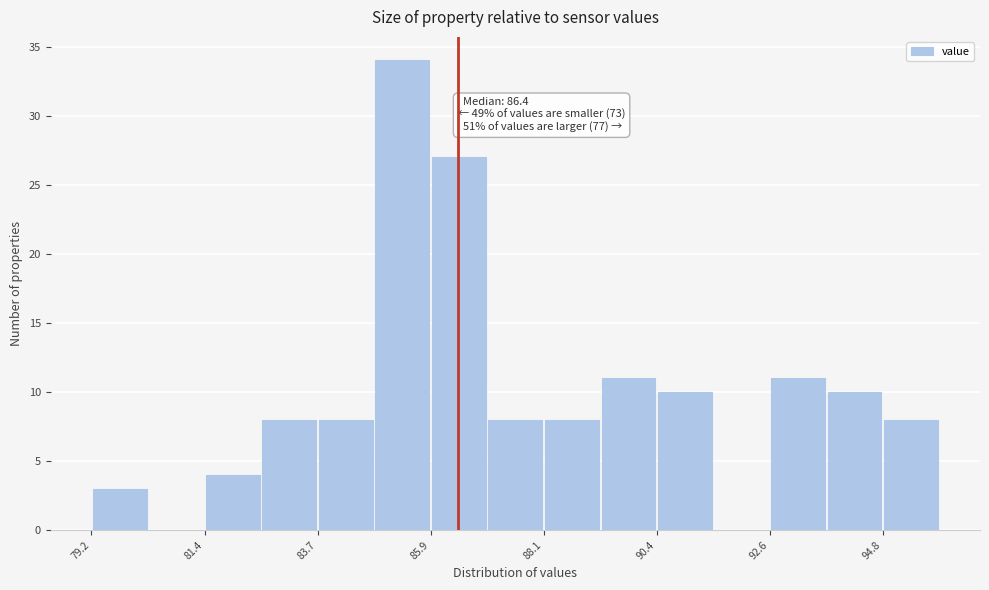

Around what value on the x-axis is the tallest bar? Give the approximate position of its centre, as read against the axis.

85.5